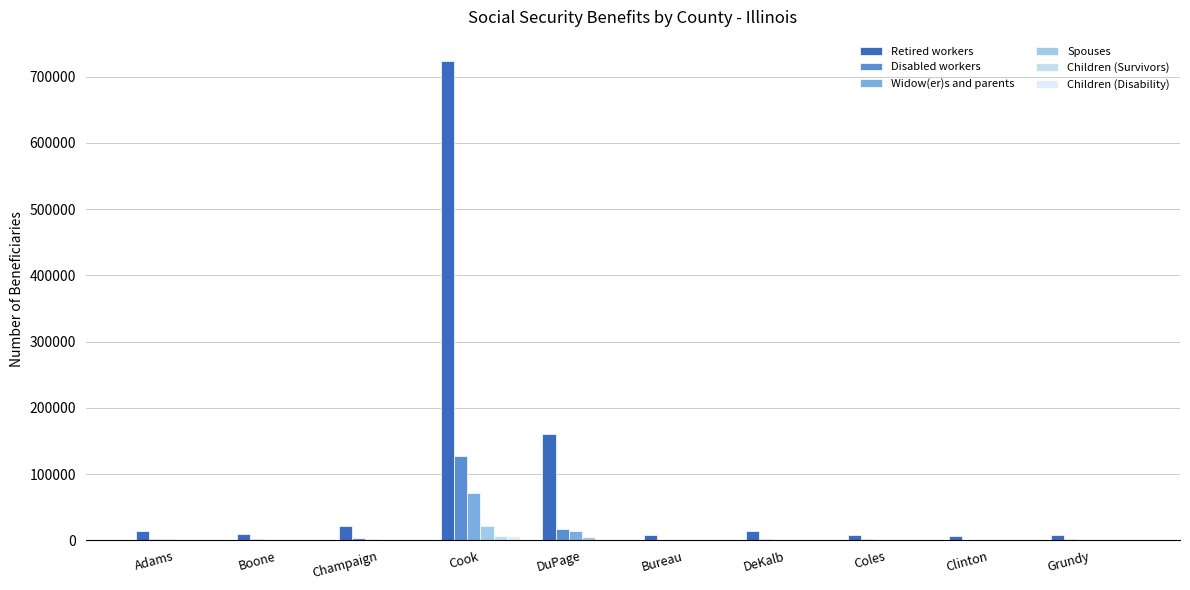

Is it true that Widow(er)s and parents equals 23622 at DuPage?

False